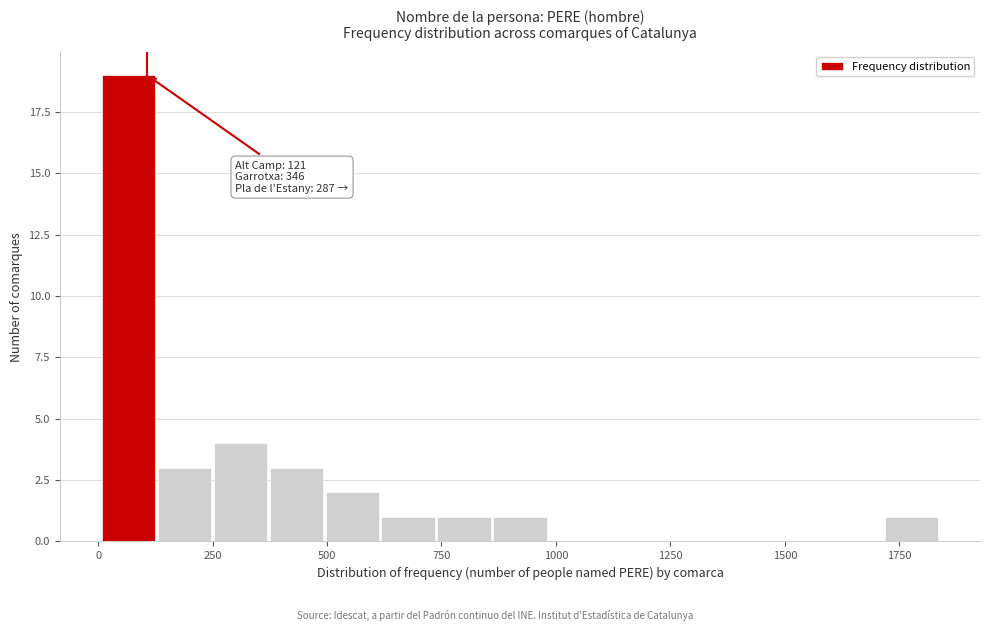

Read against the x-axis, roughly where is the centre of the tallest bar?

50